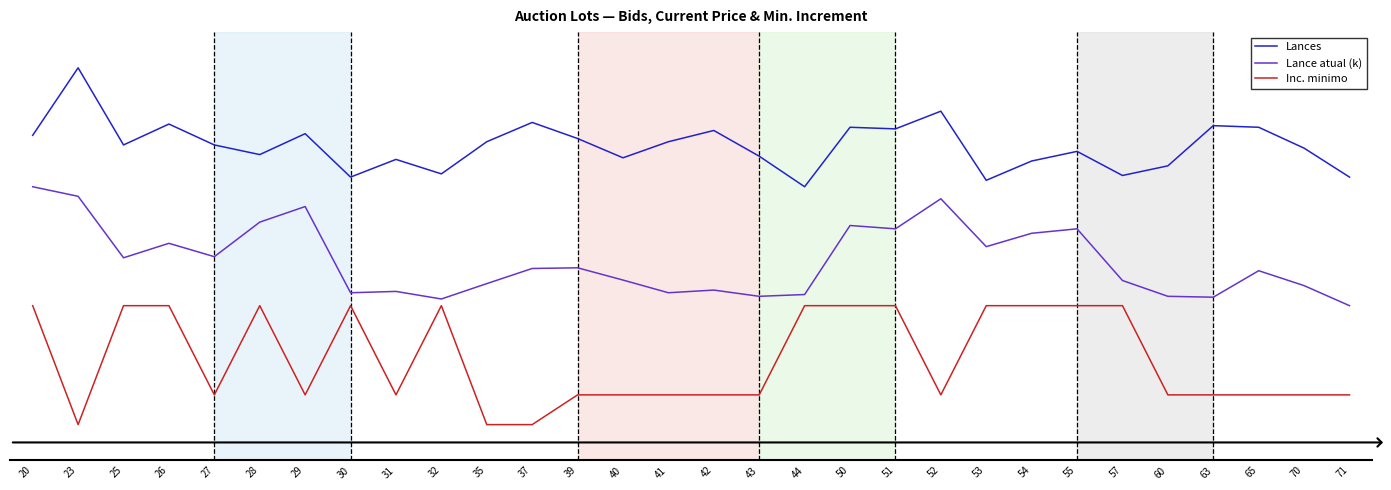

Does the chart display data point markers on the line(s)?

No